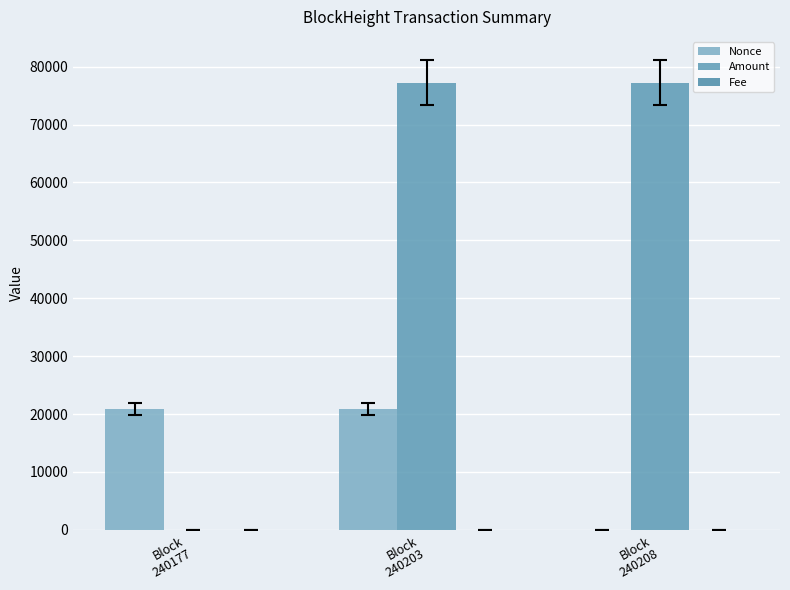

At how many categories does at least one series exceed 25077?

2